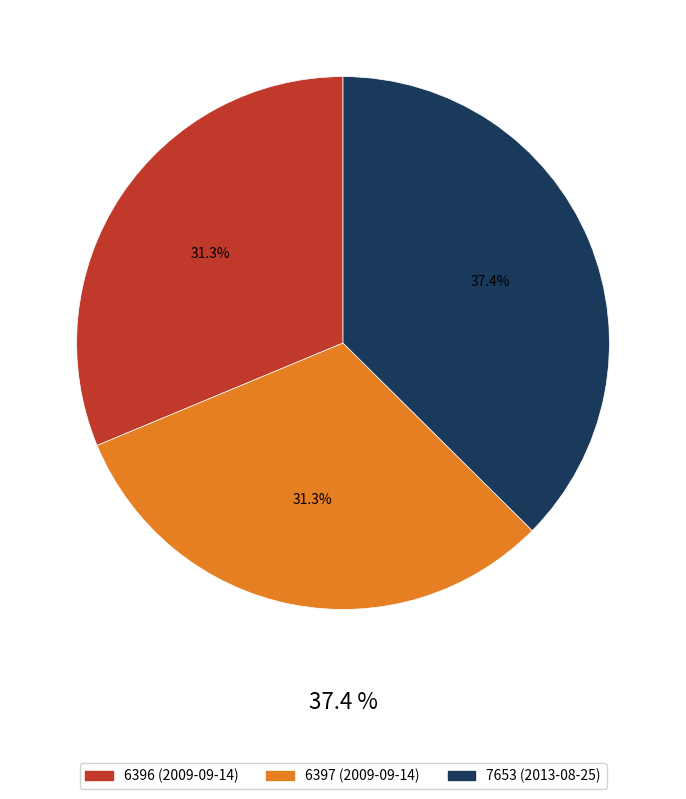

Which slice is the largest?

2013-08-25